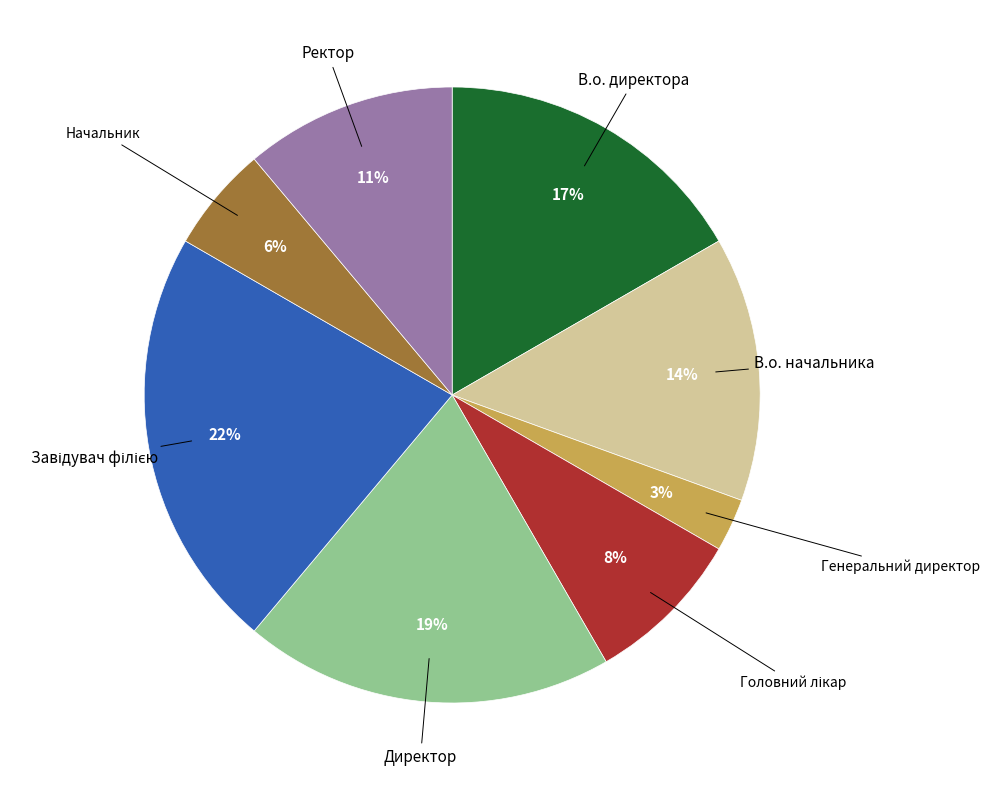

To the nearest percent, what is the average slice percentage?

12%